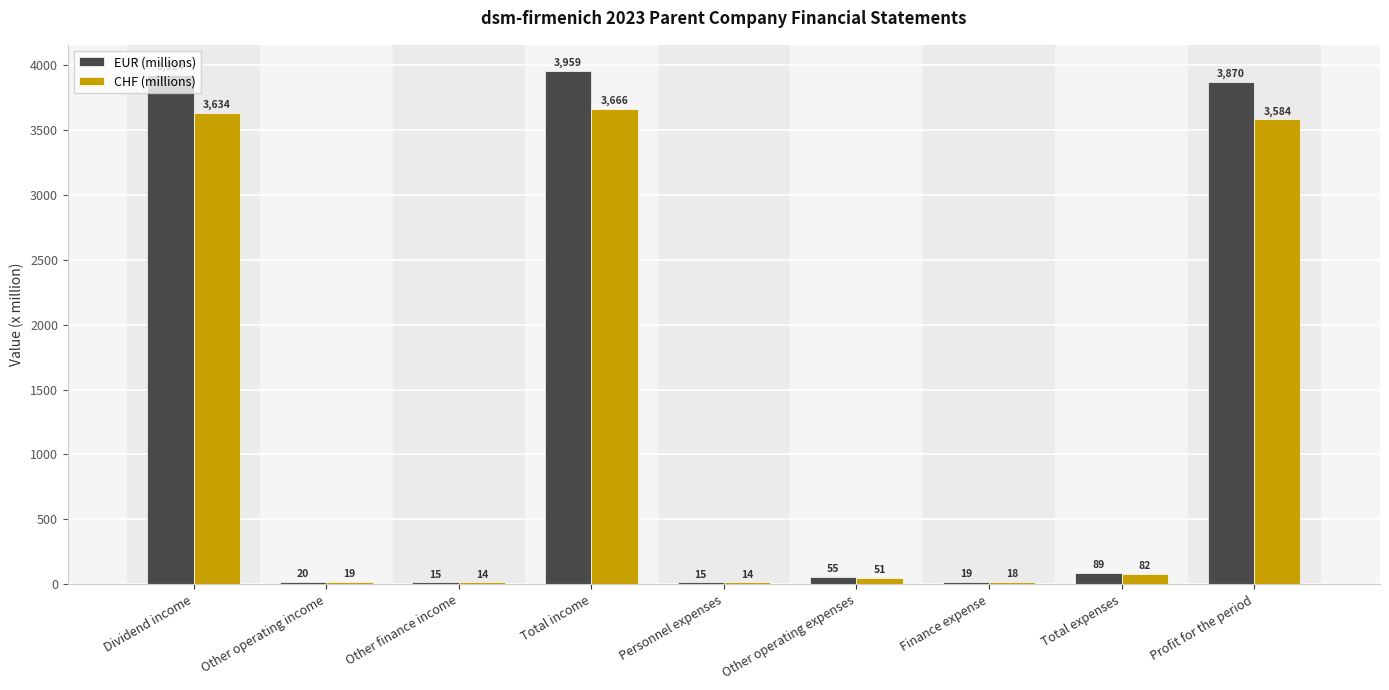

Reading left to right, transcribe all the data shown in this chart.

EUR (millions): Dividend income=3924	Other operating income=20	Other finance income=15	Total income=3959	Personnel expenses=15	Other operating expenses=55	Finance expense=19	Total expenses=89	Profit for the period=3870
CHF (millions): Dividend income=3634	Other operating income=19	Other finance income=14	Total income=3666	Personnel expenses=14	Other operating expenses=51	Finance expense=18	Total expenses=82	Profit for the period=3584